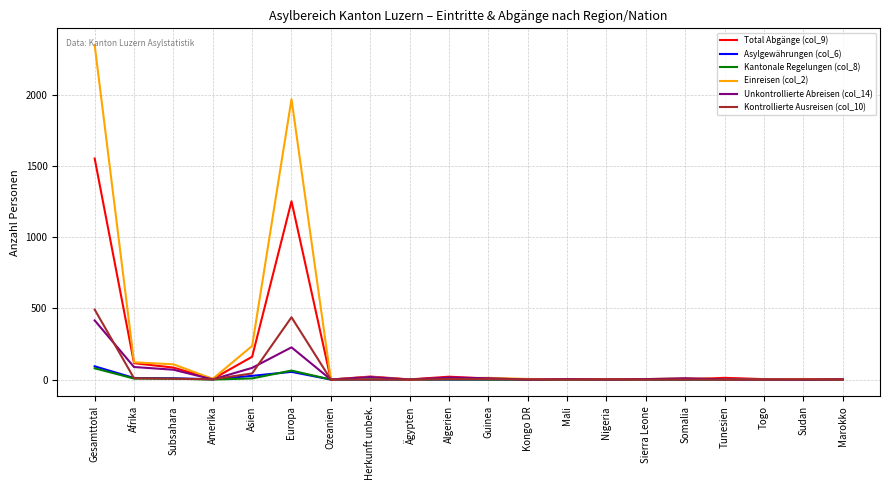

Which series has the widest spread of values?

Einreisen (col_2)